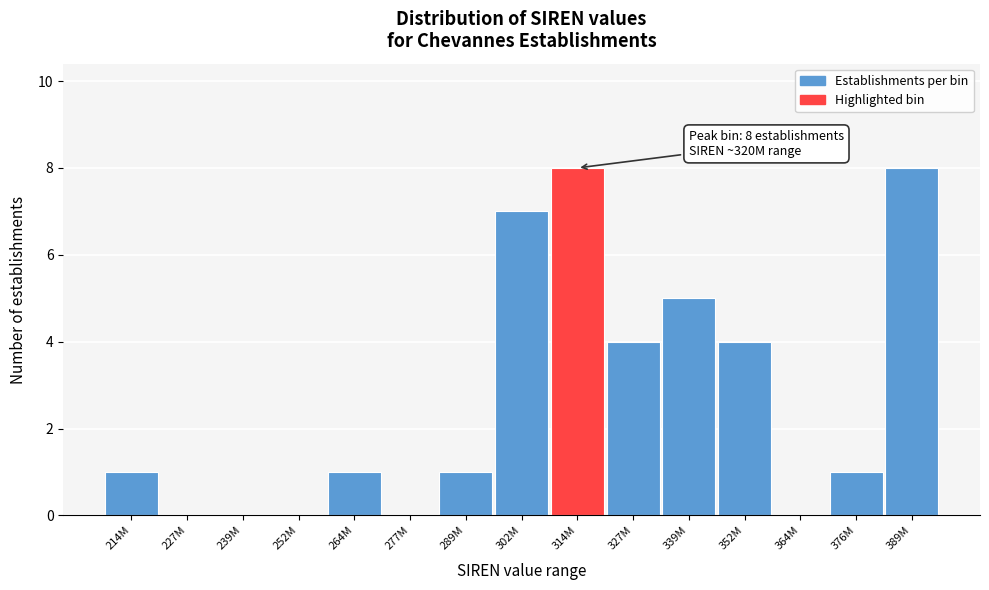

Reading left to right, extract all data points from this chart.

214M=1	227M=0	239M=0	252M=0	264M=1	277M=0	289M=1	302M=7	314M=8	327M=4	339M=5	352M=4	364M=0	376M=1	389M=8